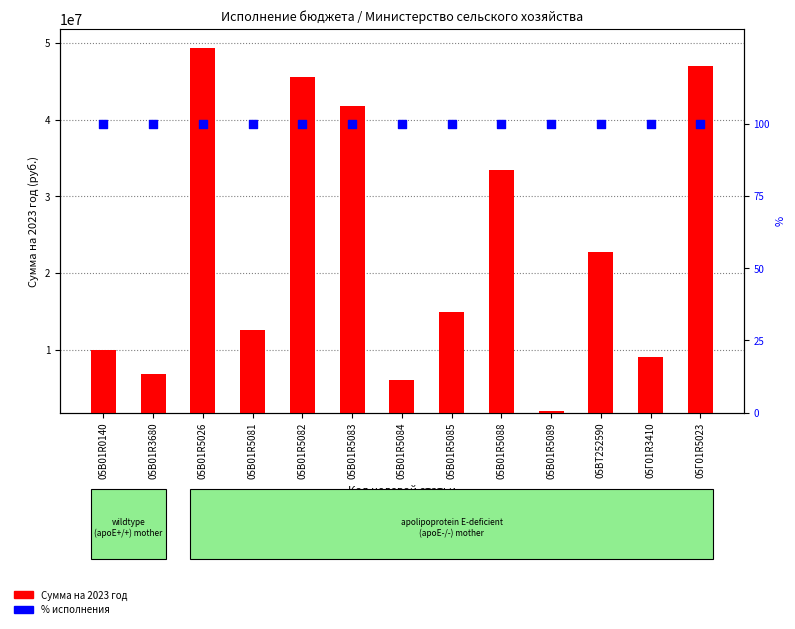

Which series has the widest spread of Y values?

Сумма на 2023 год